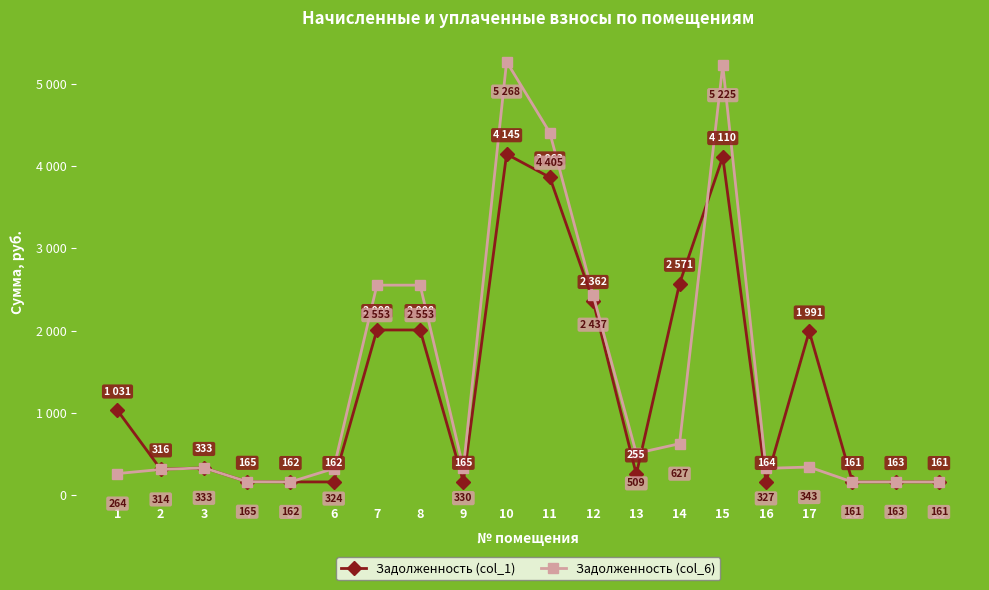

Which category has the highest value across all series?

10